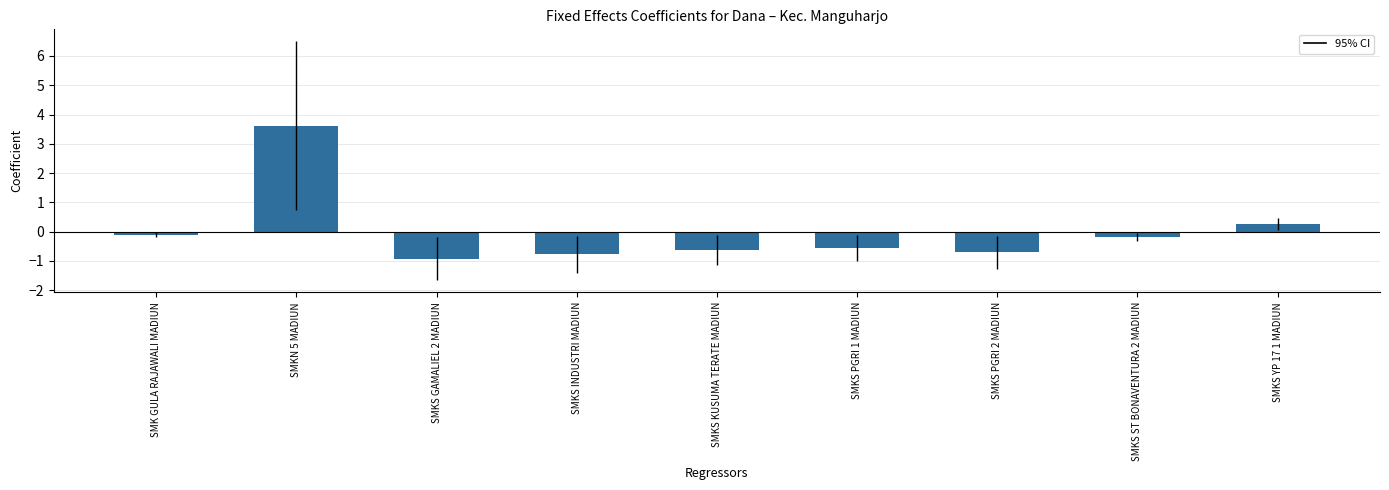

Count the number of data series in this chart.

1